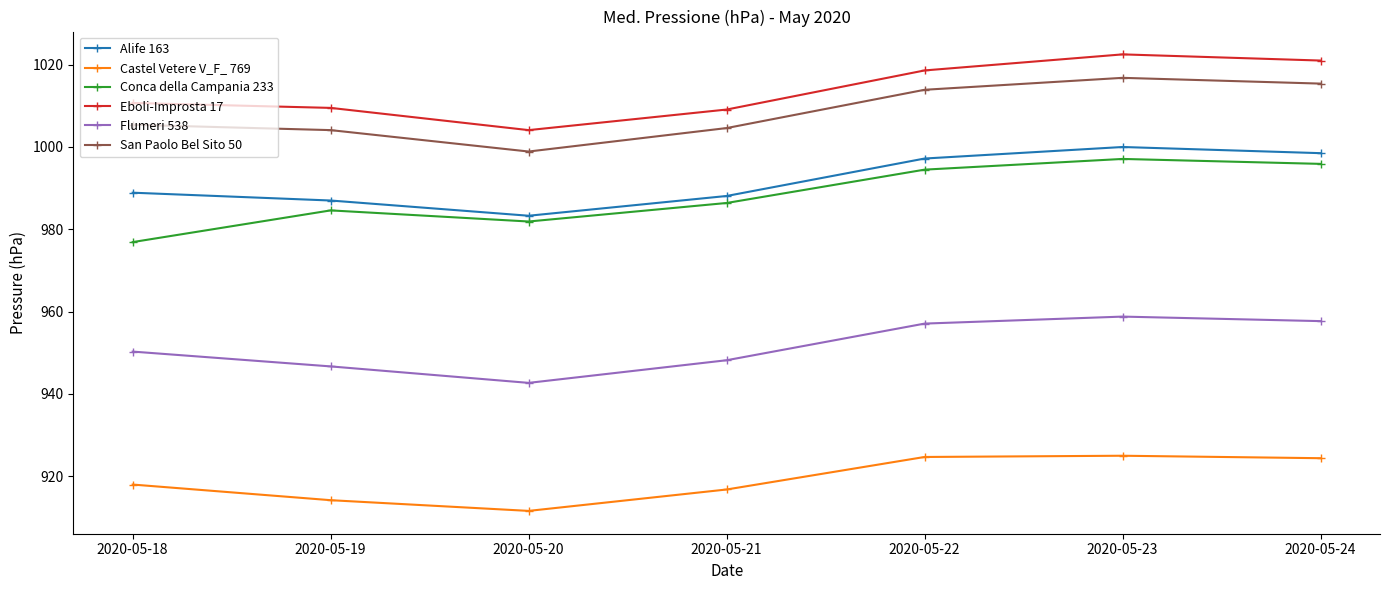

What is the difference between the maximum and minimum values in the Flumeri 538 series?

16.1